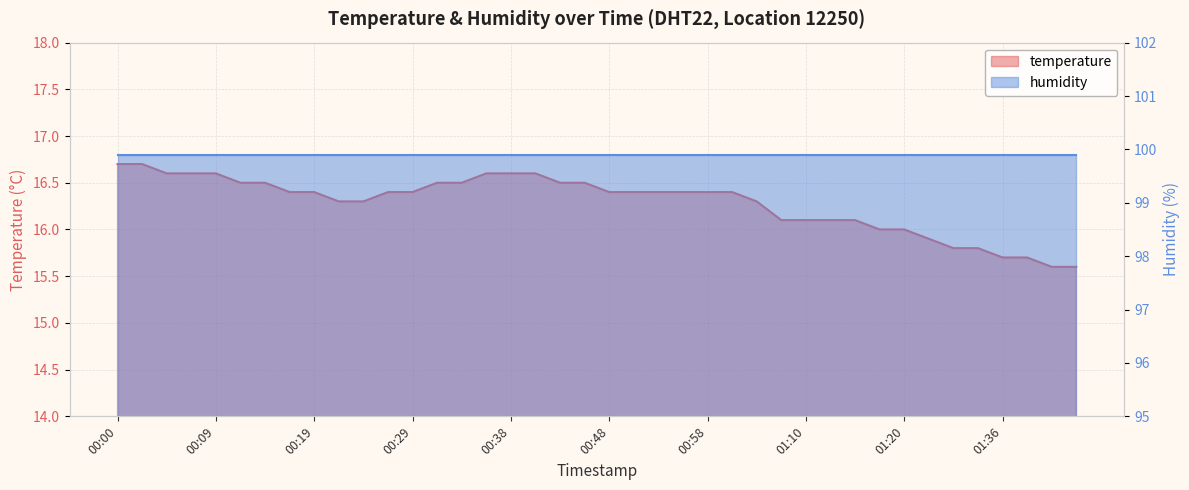

Reading right to left, extract all data points from this chart.

01:43=15.6	01:41=15.6	01:38=15.7	01:36=15.7	01:33=15.8	01:31=15.8	01:26=15.9	01:20=16.0	01:18=16.0	01:15=16.1	01:13=16.1	01:10=16.1	01:08=16.1	01:03=16.3	01:00=16.4	00:58=16.4	00:55=16.4	00:53=16.4	00:51=16.4	00:48=16.4	00:46=16.5	00:43=16.5	00:41=16.6	00:38=16.6	00:36=16.6	00:34=16.5	00:31=16.5	00:29=16.4	00:26=16.4	00:24=16.3	00:21=16.3	00:19=16.4	00:17=16.4	00:14=16.5	00:12=16.5	00:09=16.6	00:07=16.6	00:04=16.6	00:02=16.7	00:00=16.7